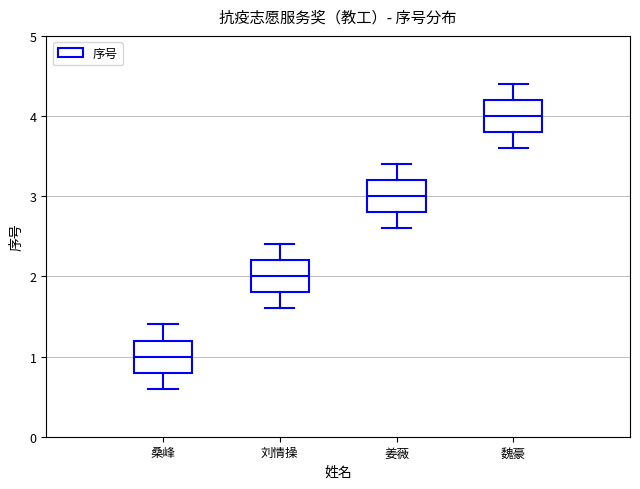

Reading left to right, transcribe this box plot: for each box, give where its median line is, the range the box spans, and where its two whiskers end, as read against the y-axis. The values are not printed on the chart, so give them approximately, as read against the axis.

桑峰: median 1.0, box 0.8 to 1.2, whiskers 0.6 to 1.4
刘情操: median 2.0, box 1.8 to 2.2, whiskers 1.6 to 2.4
姜薇: median 3.0, box 2.8 to 3.2, whiskers 2.6 to 3.4
魏豪: median 4.0, box 3.8 to 4.2, whiskers 3.6 to 4.4